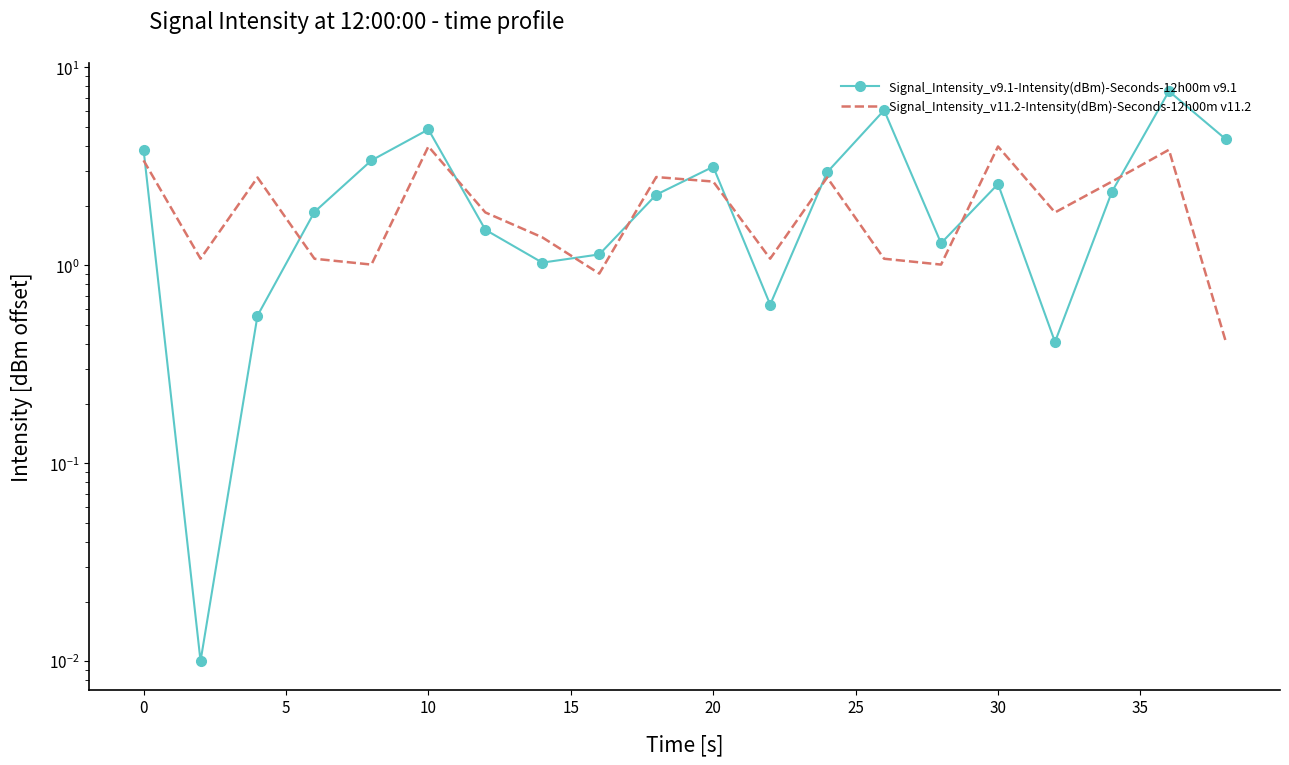

Is it true that Signal_Intensity_v9.1-Intensity(dBm)-Seconds-12h00m v9.1 equals 0.2 at 5?

False